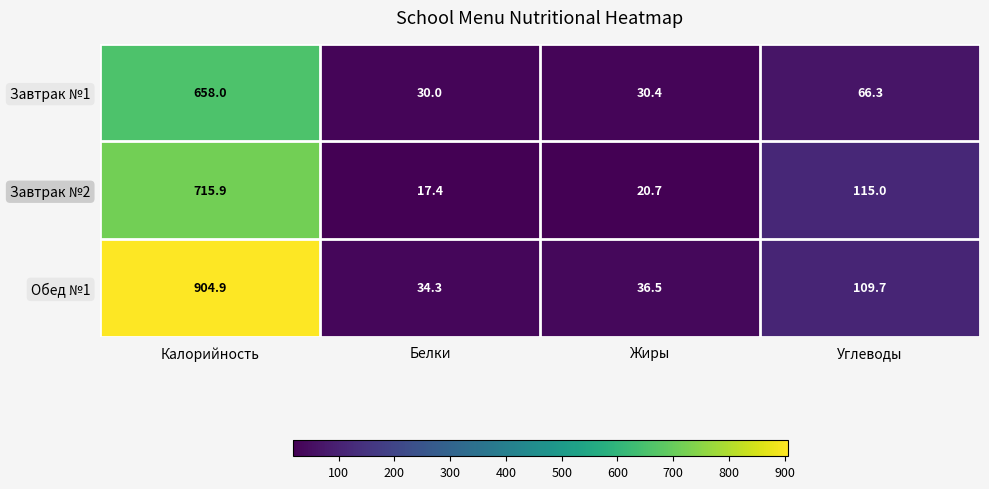

Is it true that Завтрак №1 equals 1170.5 at Калорийность?

False